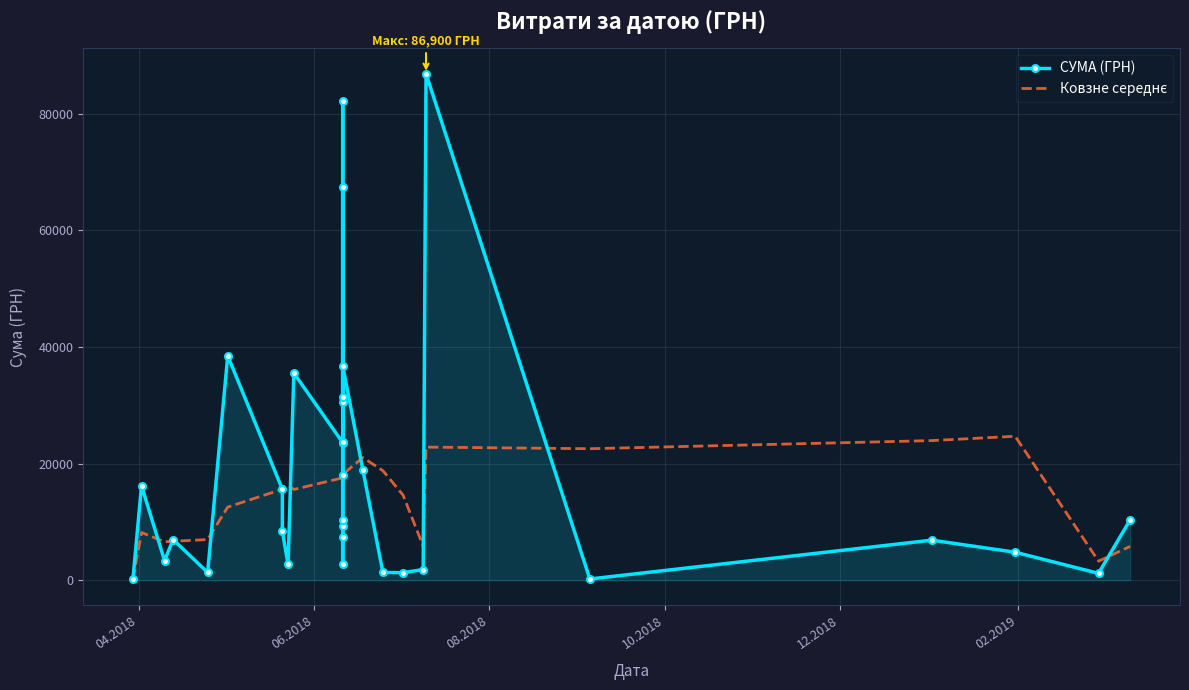

How many interior local peaks does the СУМА (ГРН) series have?

9